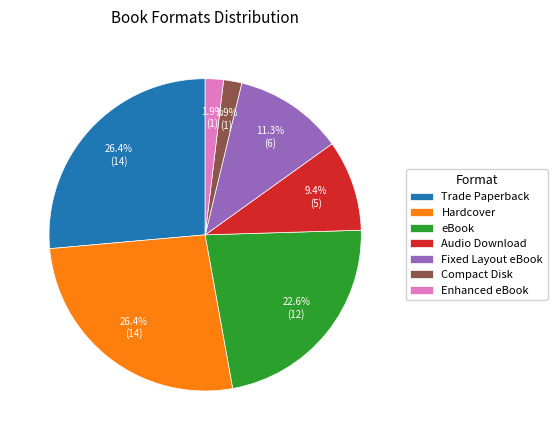

How many slices are in this pie chart?

7